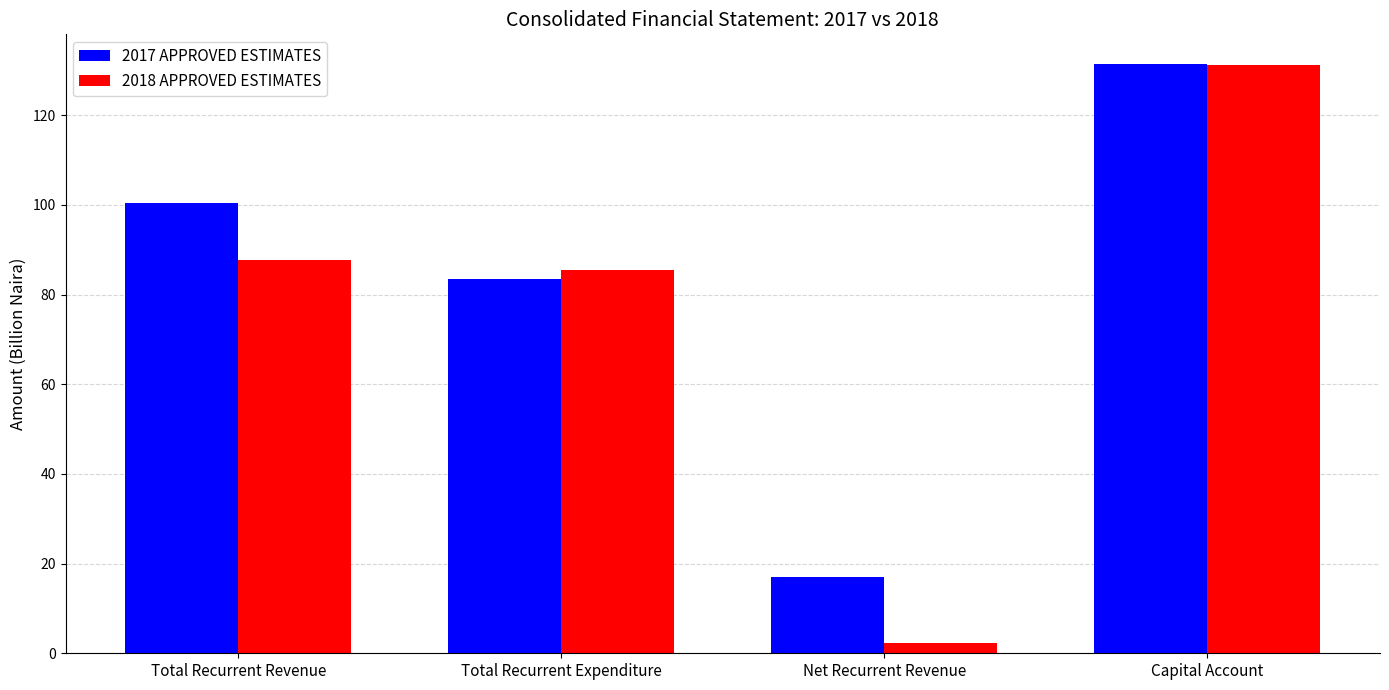

What is the label of the 4th bar from the right?

Total Recurrent Revenue